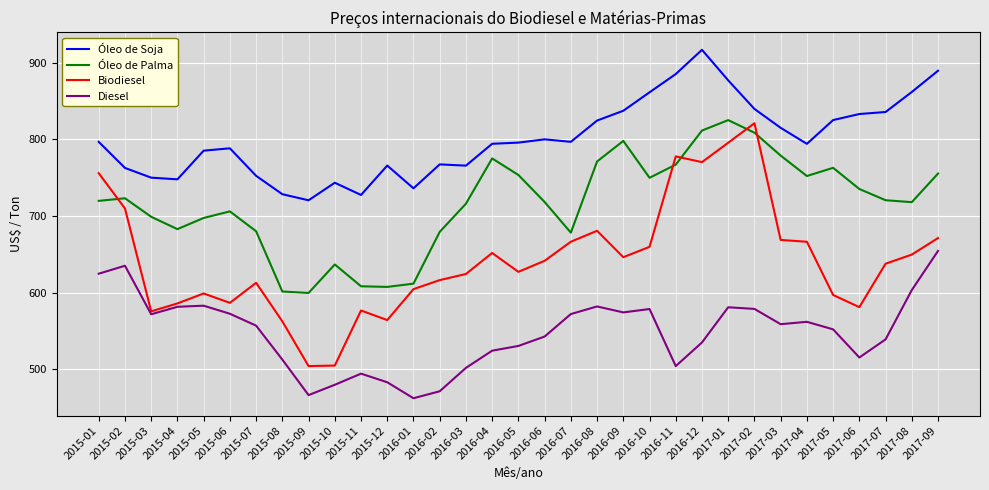

List the series in order of their overall mean, lowest first.

Diesel, Biodiesel, Óleo de Palma, Óleo de Soja